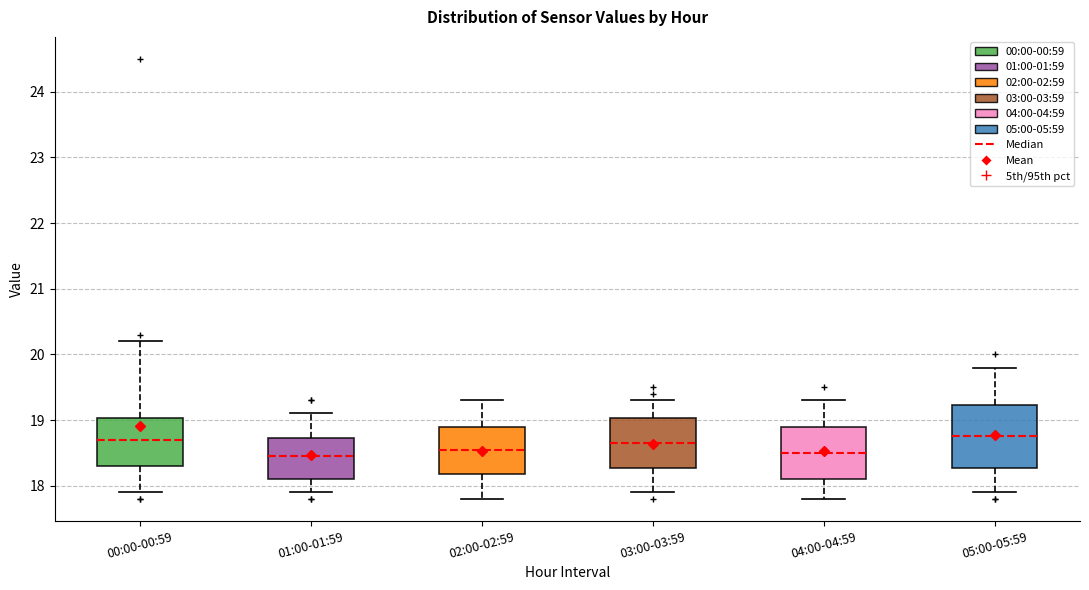

Which box is the tallest, from its lower edge to its upper edge?

05:00-05:59